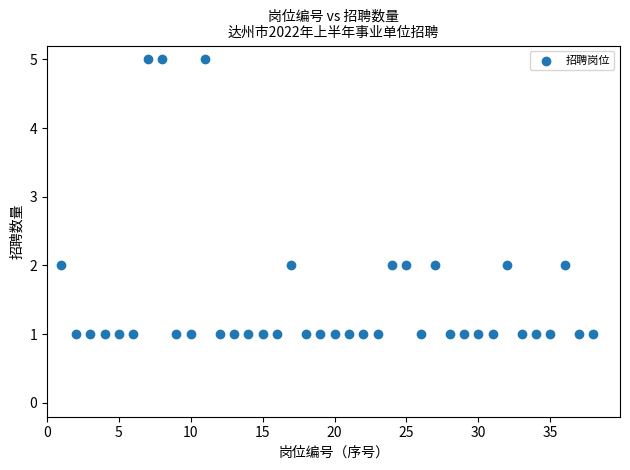

What is the range of X values (max minus min)?

37